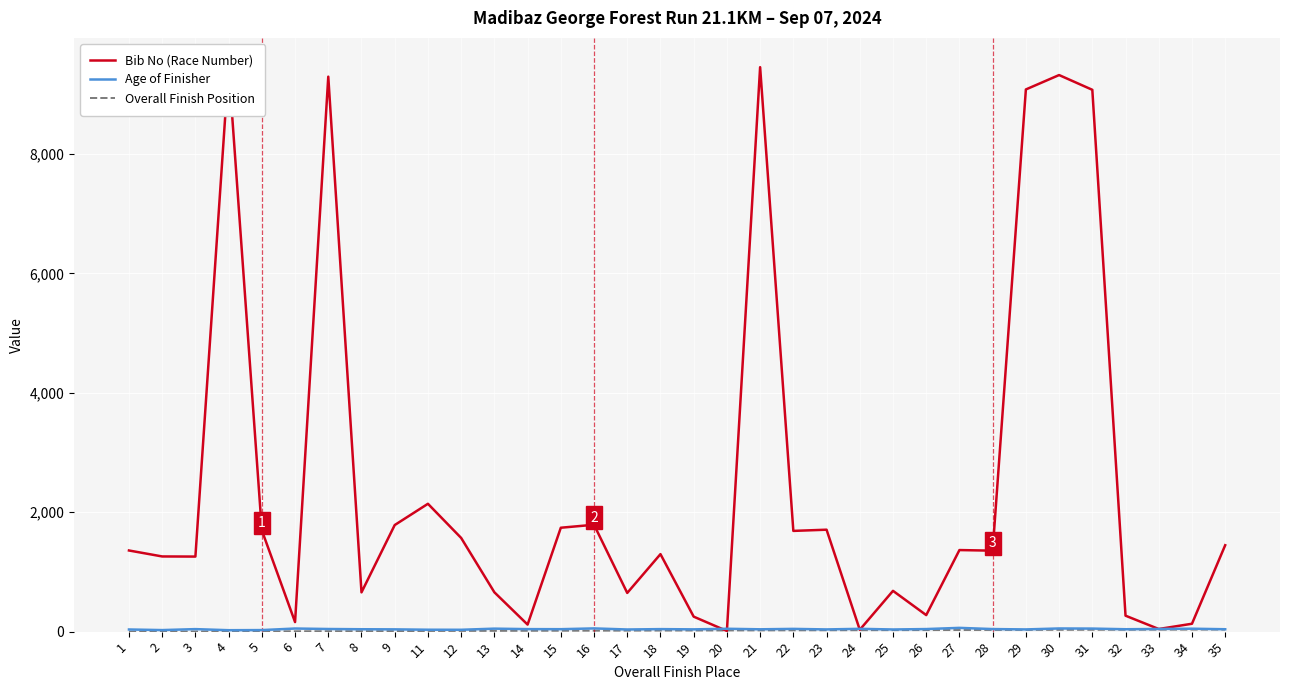

What is the highest value of the Overall Finish Position series?

35